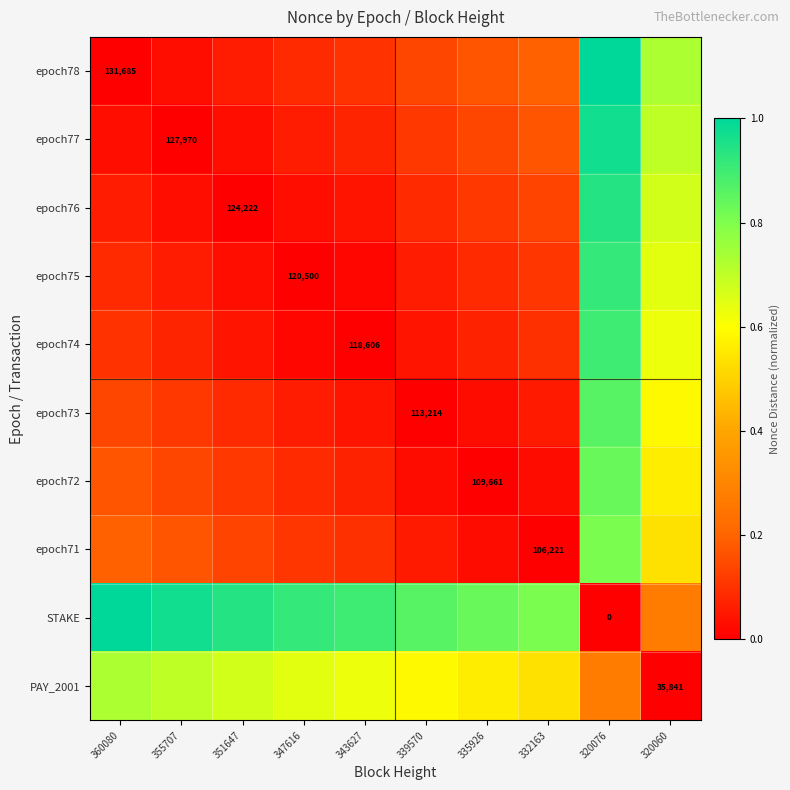

Which category has the highest value in the epoch71 series?

320076